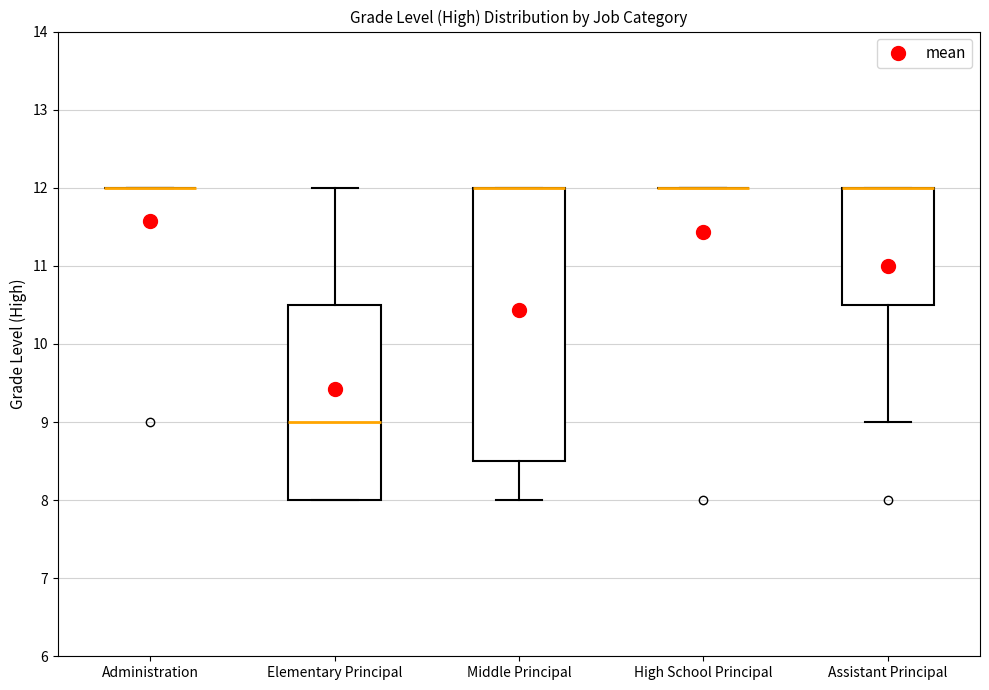

Which box is the tallest, from its lower edge to its upper edge?

Middle Principal